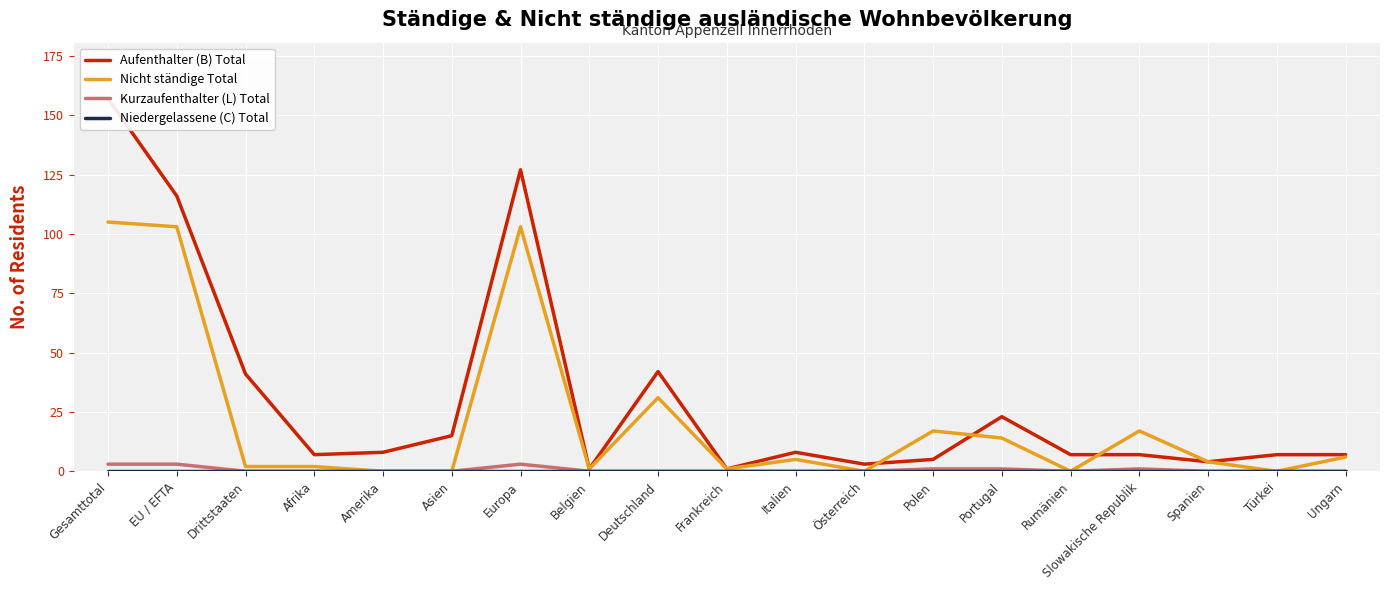

Reading left to right, transcribe all the data shown in this chart.

Aufenthalter (B) Total: Gesamttotal=157	EU / EFTA=116	Drittstaaten=41	Afrika=7	Amerika=8	Asien=15	Europa=127	Belgien=1	Deutschland=42	Frankreich=1	Italien=8	Österreich=3	Polen=5	Portugal=23	Rumänien=7	Slowakische Republik=7	Spanien=4	Türkei=7	Ungarn=7
Nicht ständige Total: Gesamttotal=105	EU / EFTA=103	Drittstaaten=2	Afrika=2	Amerika=0	Asien=0	Europa=103	Belgien=1	Deutschland=31	Frankreich=1	Italien=5	Österreich=0	Polen=17	Portugal=14	Rumänien=0	Slowakische Republik=17	Spanien=4	Türkei=0	Ungarn=6
Kurzaufenthalter (L) Total: Gesamttotal=3	EU / EFTA=3	Drittstaaten=0	Afrika=0	Amerika=0	Asien=0	Europa=3	Belgien=0	Deutschland=0	Frankreich=0	Italien=0	Österreich=0	Polen=1	Portugal=1	Rumänien=0	Slowakische Republik=1	Spanien=0	Türkei=0	Ungarn=0
Niedergelassene (C) Total: Gesamttotal=0	EU / EFTA=0	Drittstaaten=0	Afrika=0	Amerika=0	Asien=0	Europa=0	Belgien=0	Deutschland=0	Frankreich=0	Italien=0	Österreich=0	Polen=0	Portugal=0	Rumänien=0	Slowakische Republik=0	Spanien=0	Türkei=0	Ungarn=0